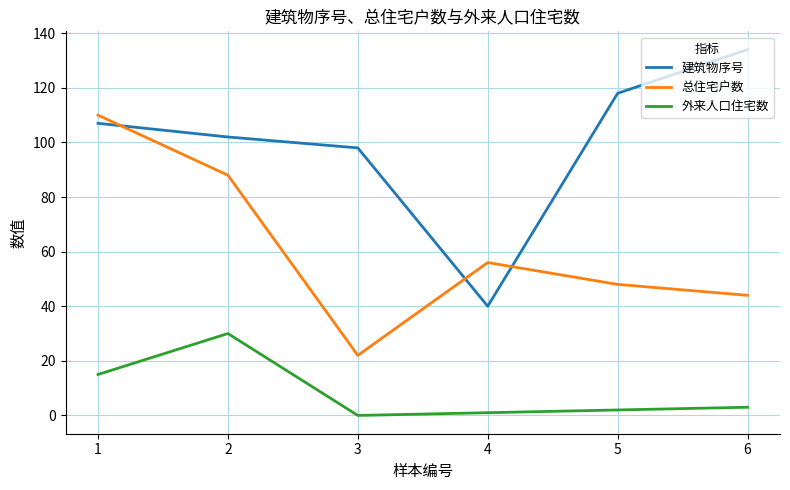

True or false: 总住宅户数 and 外来人口住宅数 cross at least once.

False